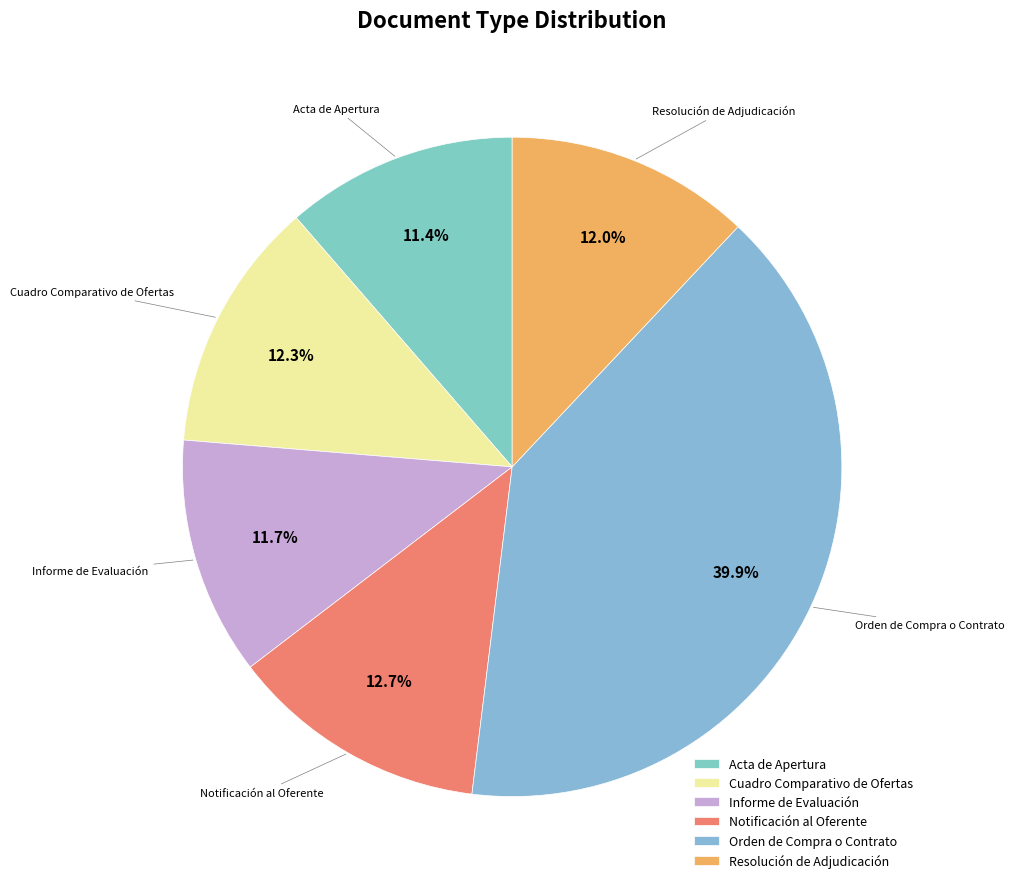

Which slice is the largest?

Orden de Compra o Contrato